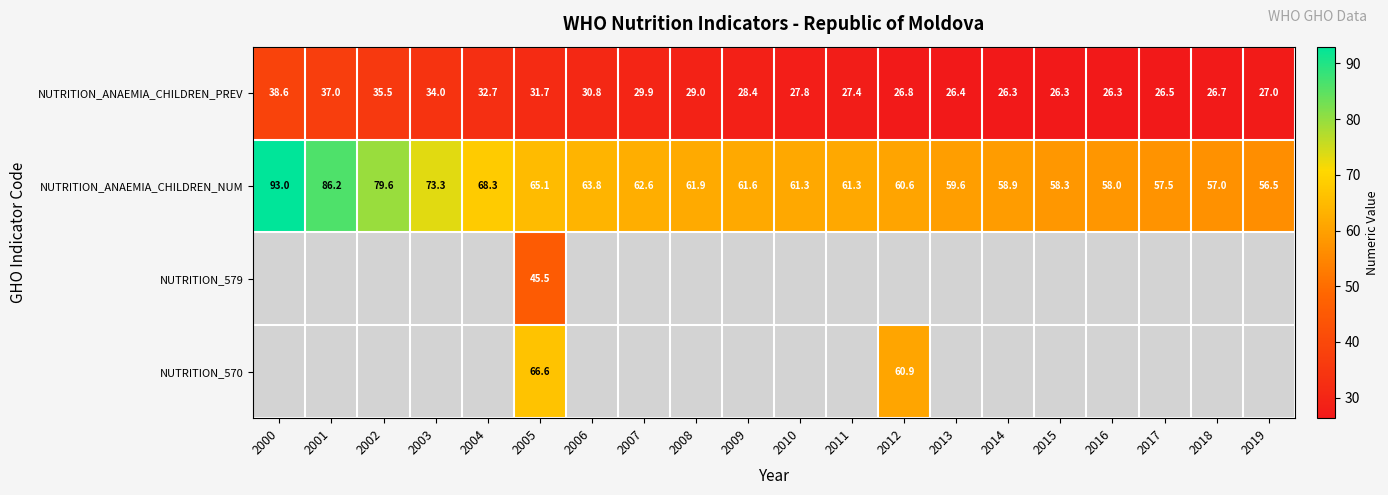

What is the spread (max minus min) of values at 2010?

33.5